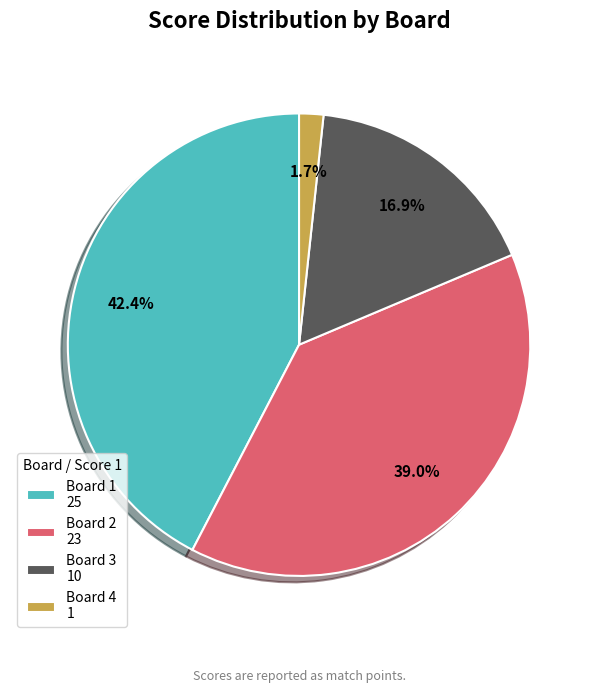

Is there a majority slice in this chart?

No